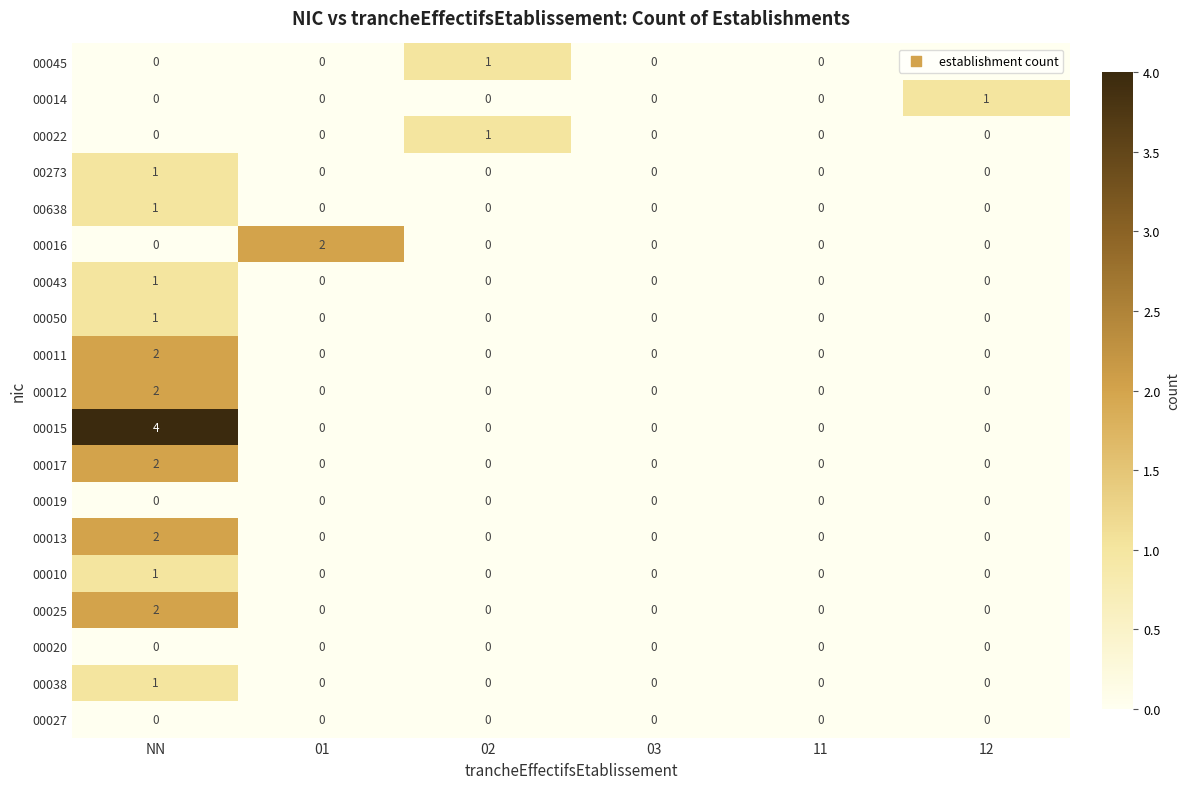

What is the difference between the highest and lowest values at NN?

4